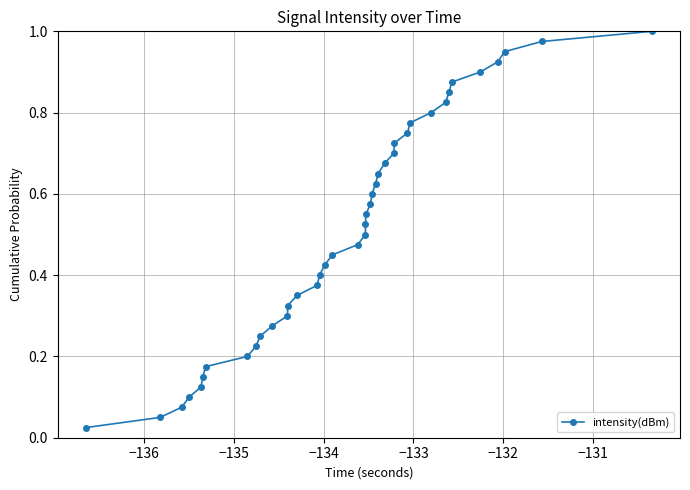

True or false: the data has more than 1 interior local peaks.

False